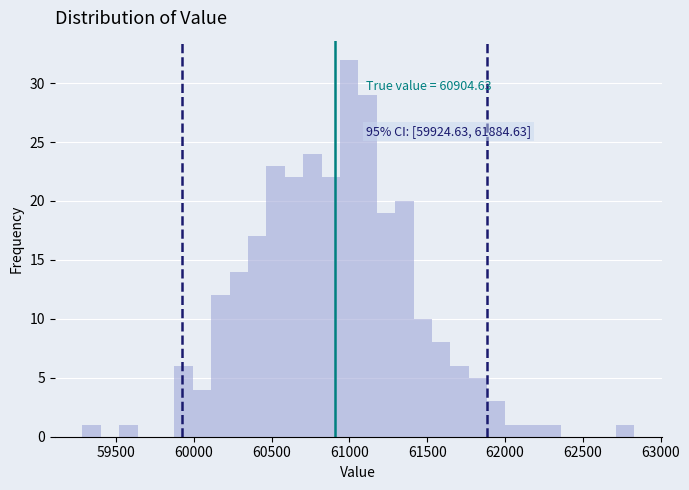

Read against the x-axis, roughly where is the centre of the tallest bar?

61000